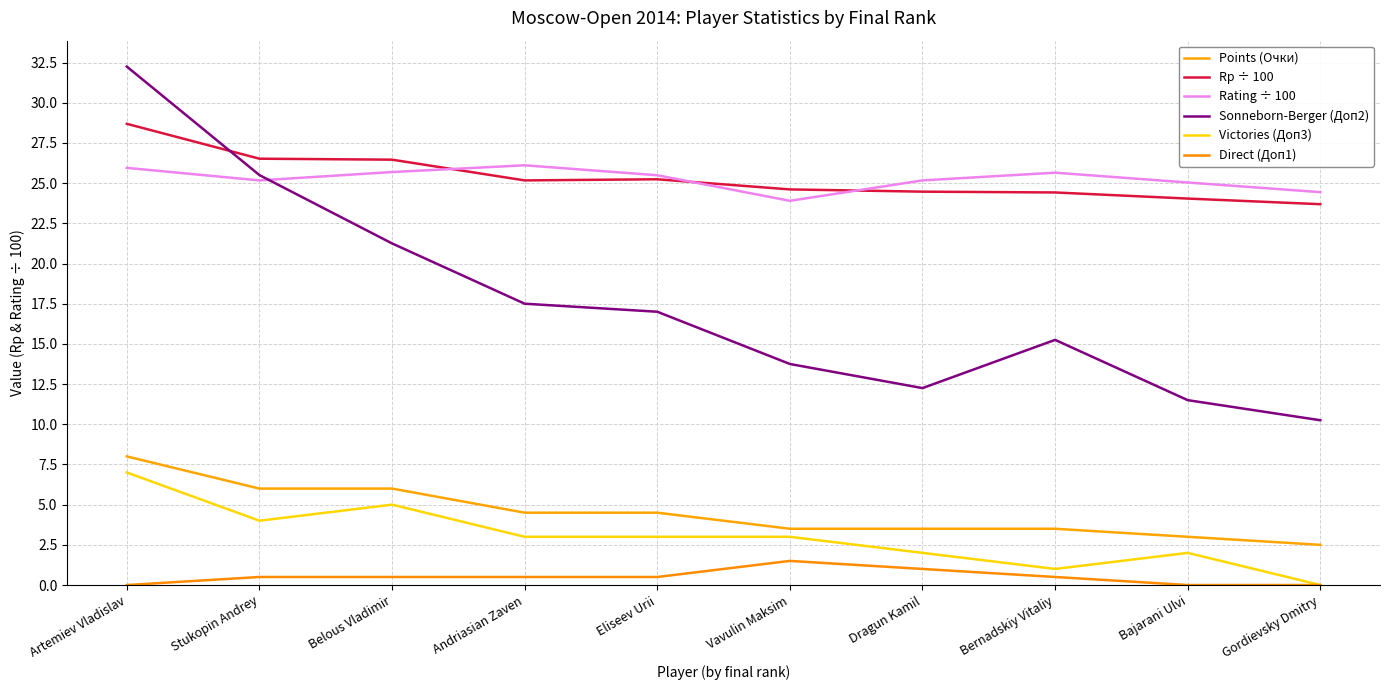

Does the chart have visible grid lines?

Yes